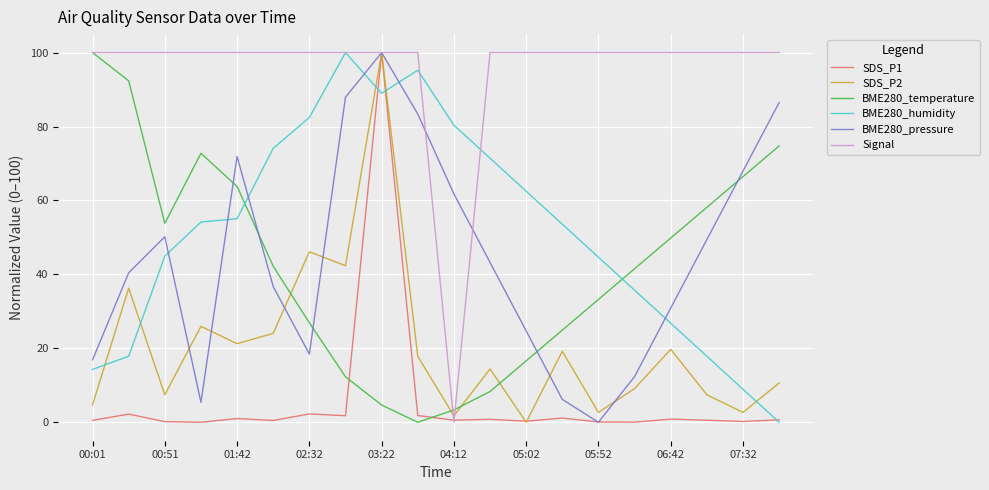

Does the chart have visible grid lines?

Yes